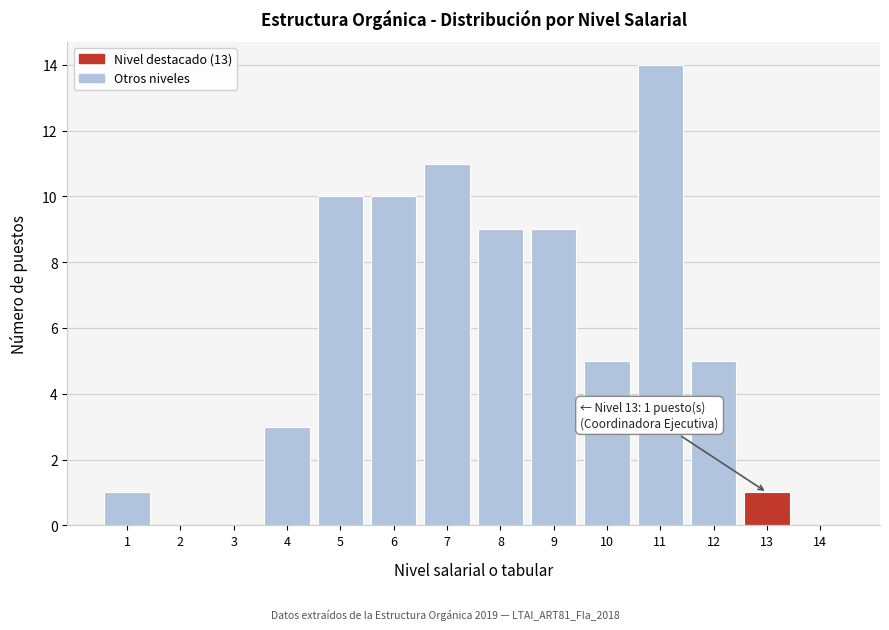

Reading left to right, list all the values displayed in this chart.

1=1	2=0	3=0	4=3	5=10	6=10	7=11	8=9	9=9	10=5	11=14	12=5	13=1	14=0